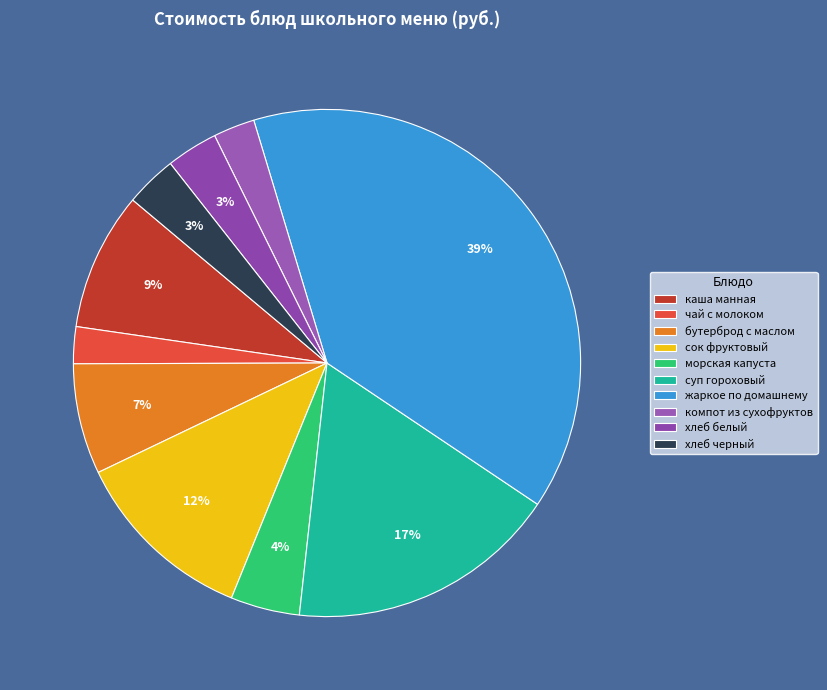

Does any single category account for the majority?

No